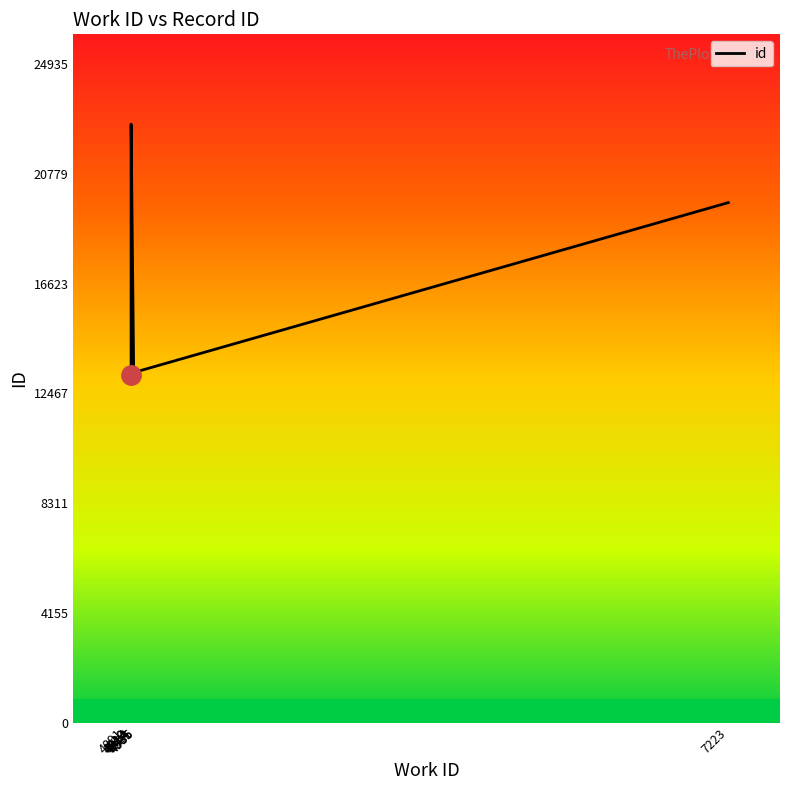

What is the value of the 10th point from the left?

19696